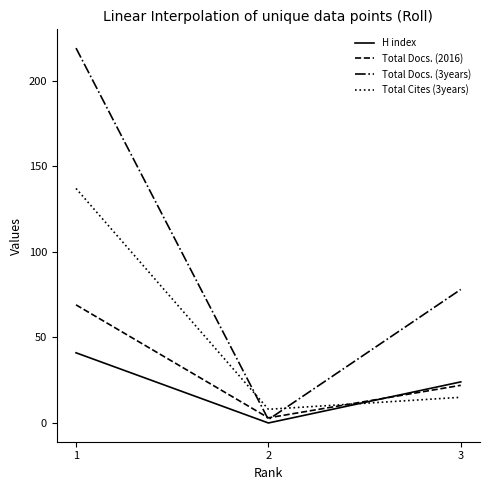

The Total Docs. (3years) series shows 219 at 1. True or false?

True